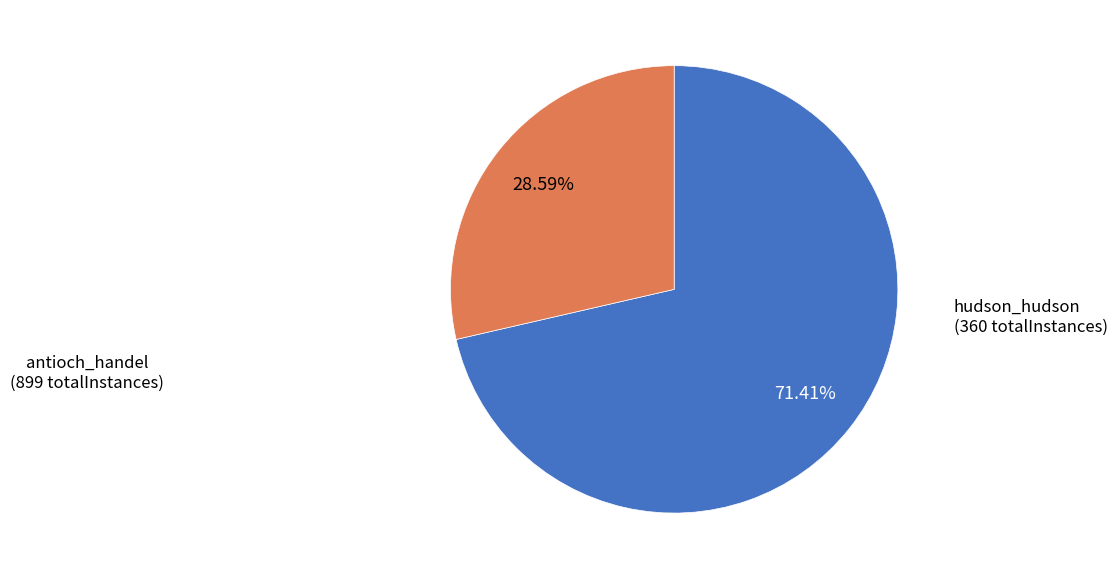

Is there a majority slice in this chart?

Yes